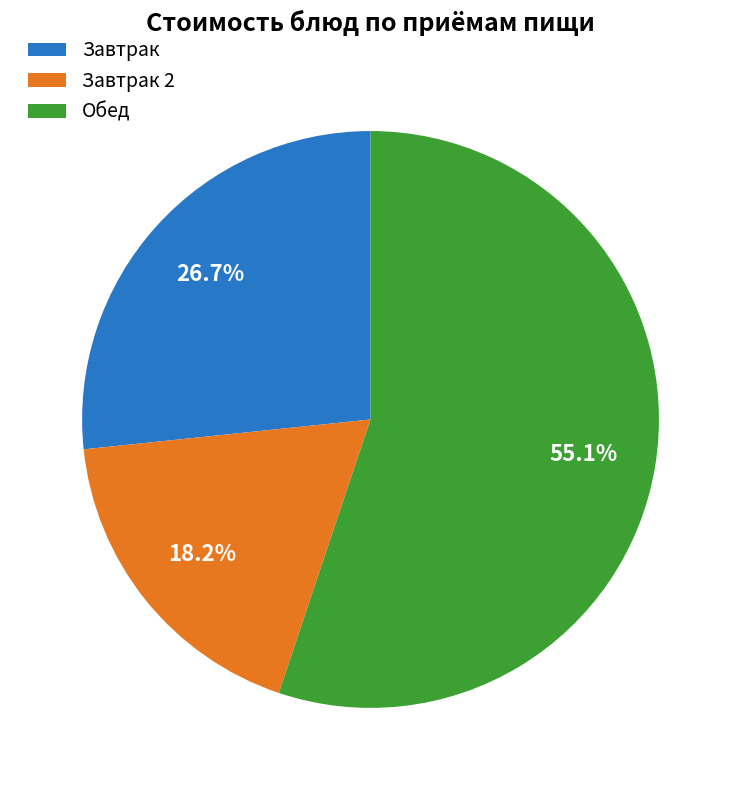

What percentage do Завтрак and Завтрак 2 together represent?

44.9%